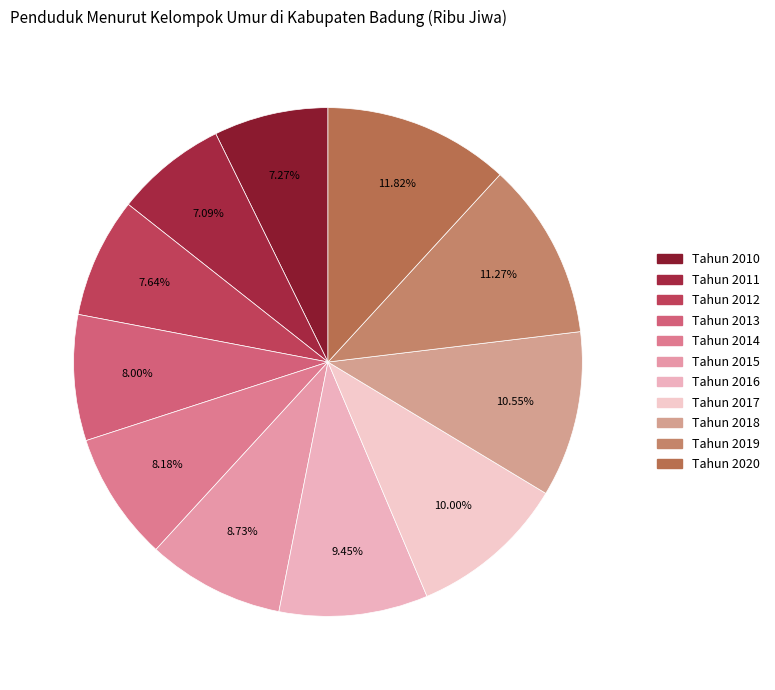

Rank the categories by value from highest to lowest.

Tahun 2020, Tahun 2019, Tahun 2018, Tahun 2017, Tahun 2016, Tahun 2015, Tahun 2014, Tahun 2013, Tahun 2012, Tahun 2010, Tahun 2011